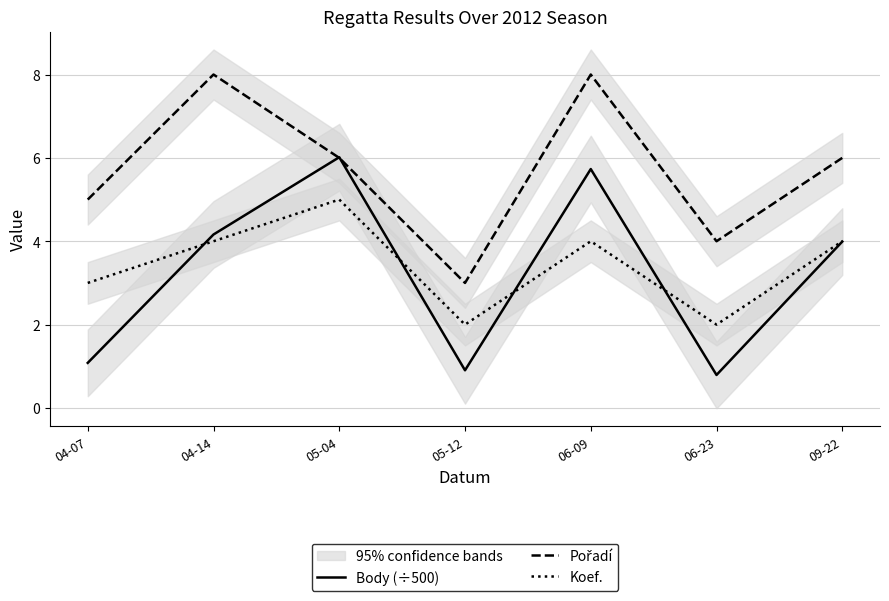

Which series has the largest total across all categories?

Pořadí